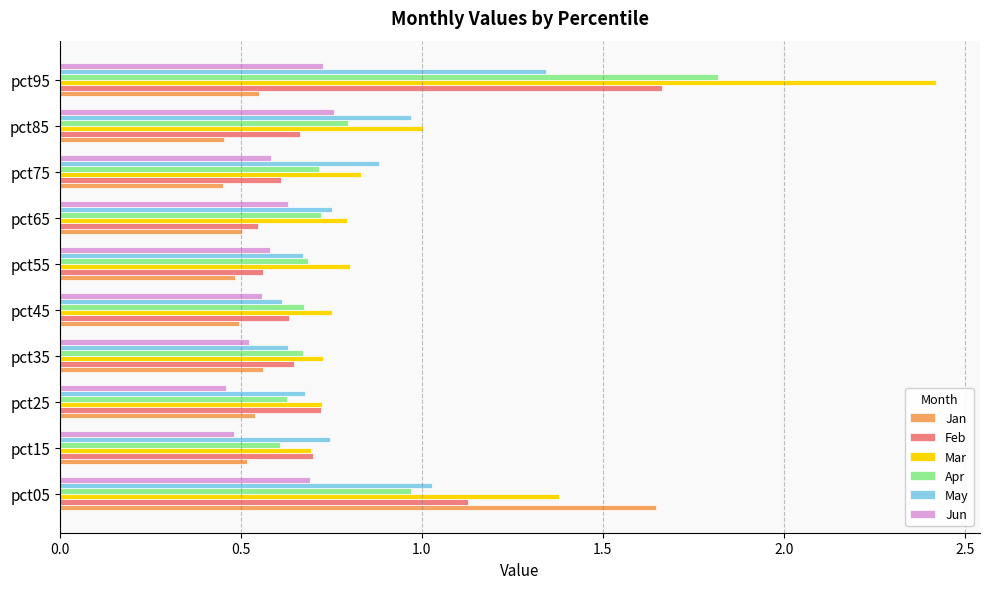

The value of Apr at pct55 is 1.1. True or false?

False